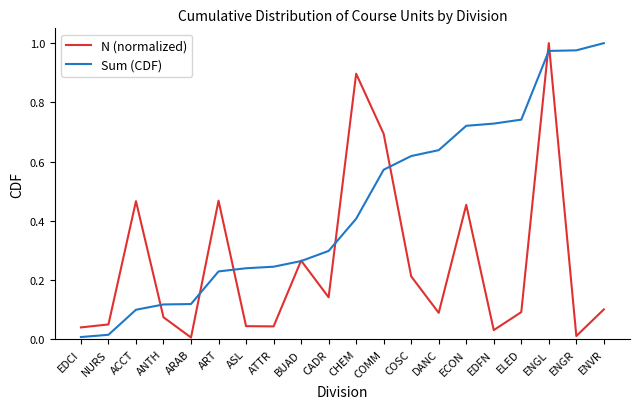

What is the sum of all N (normalized) values?

5.2